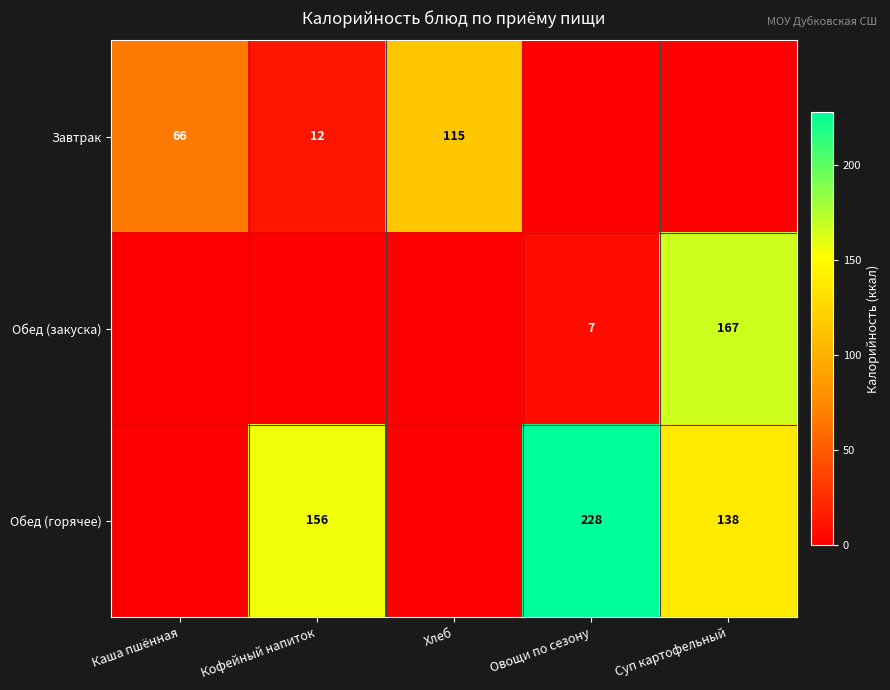

The Обед (закуска) series shows 7 at Овощи по сезону. True or false?

True